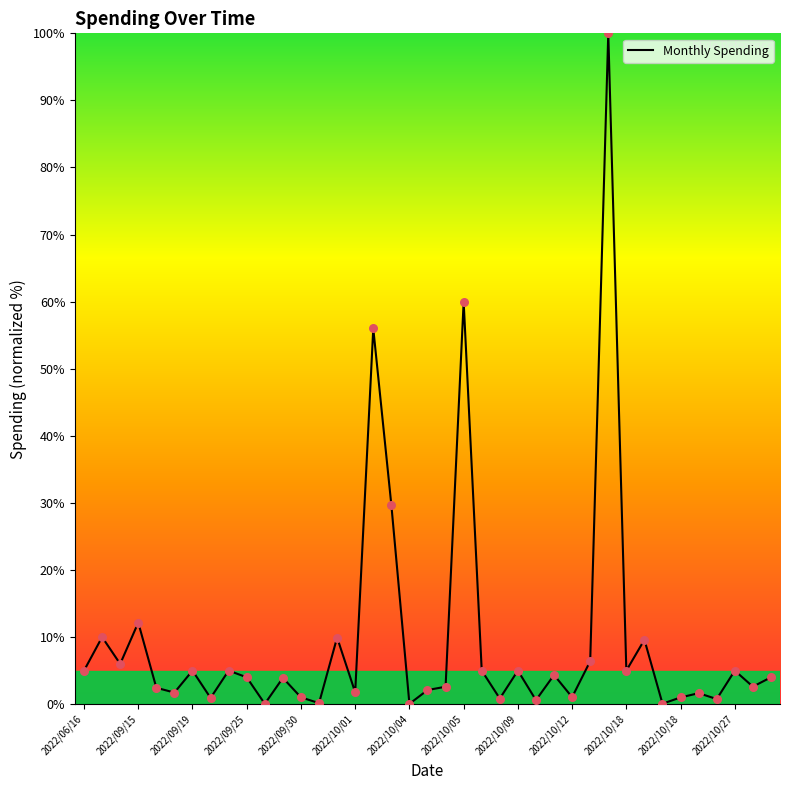

What is the maximum value shown in the chart?

100.0